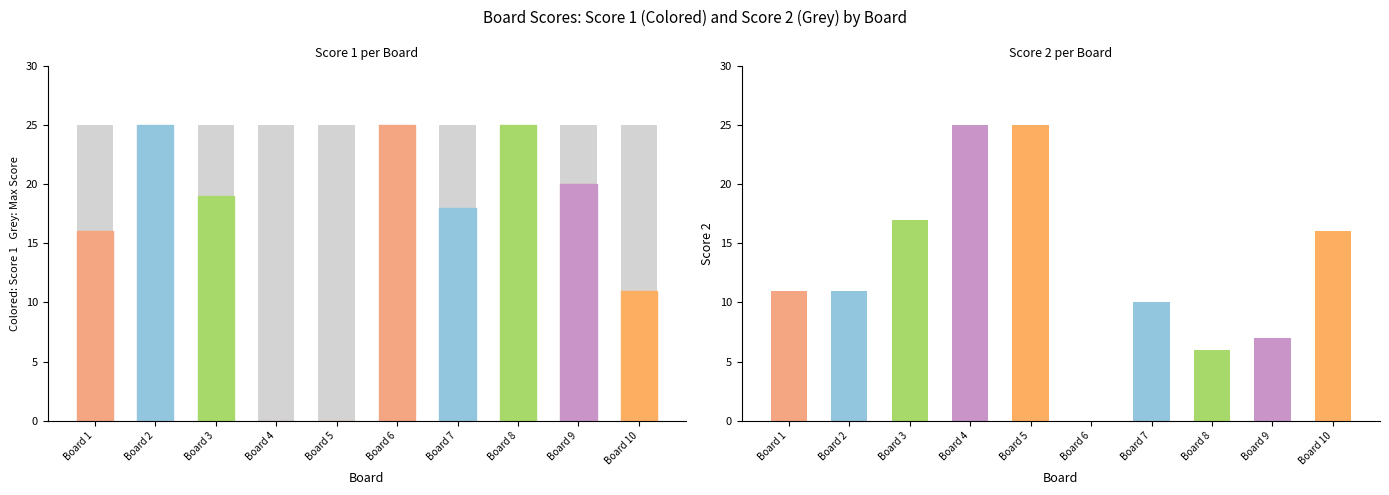

At which category is the sum across all series the highest?

Board 2